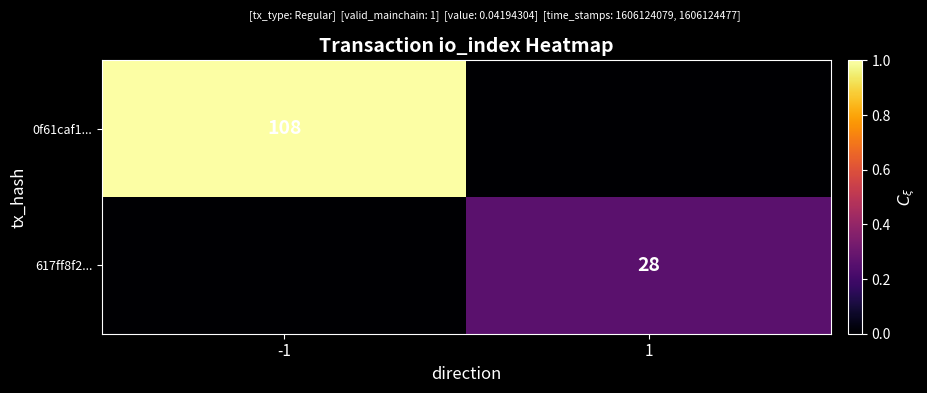

Is it true that 0f61caf1... equals 147 at -1?

False